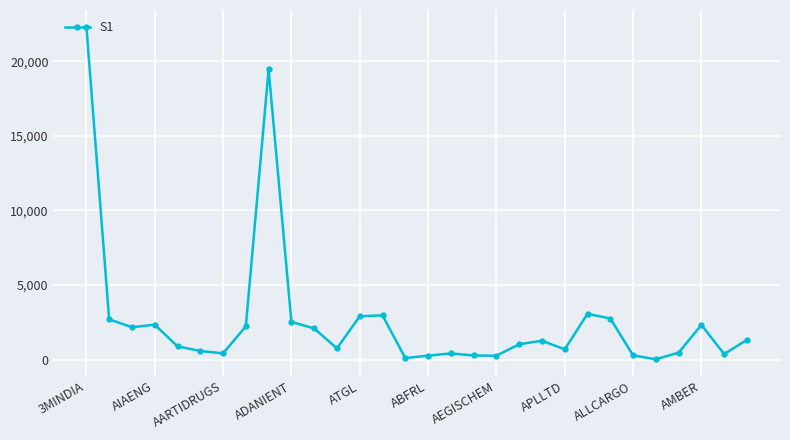

What is the sum of all values?

79214.6